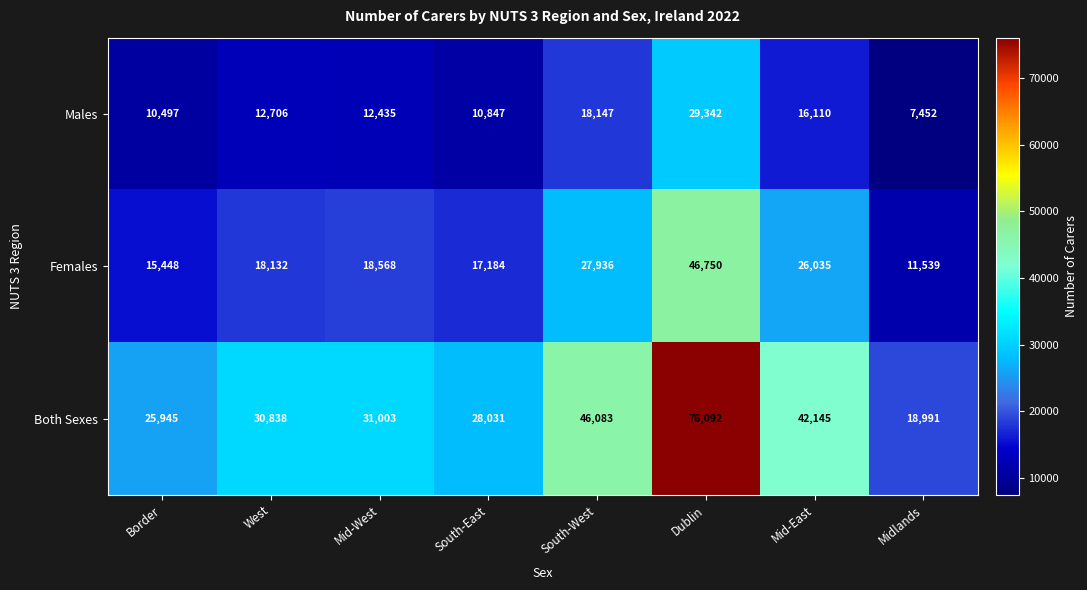

Count the number of categories in the chart.

8